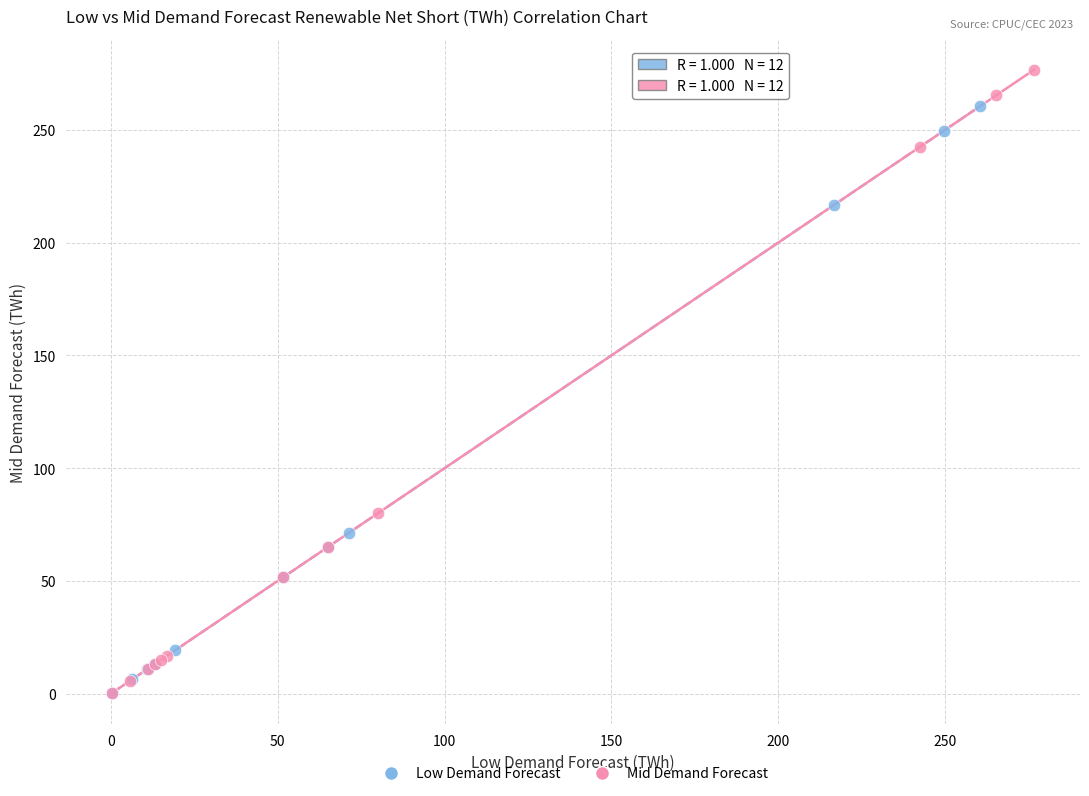

Which series contains the highest Y value?

Mid Demand Forecast